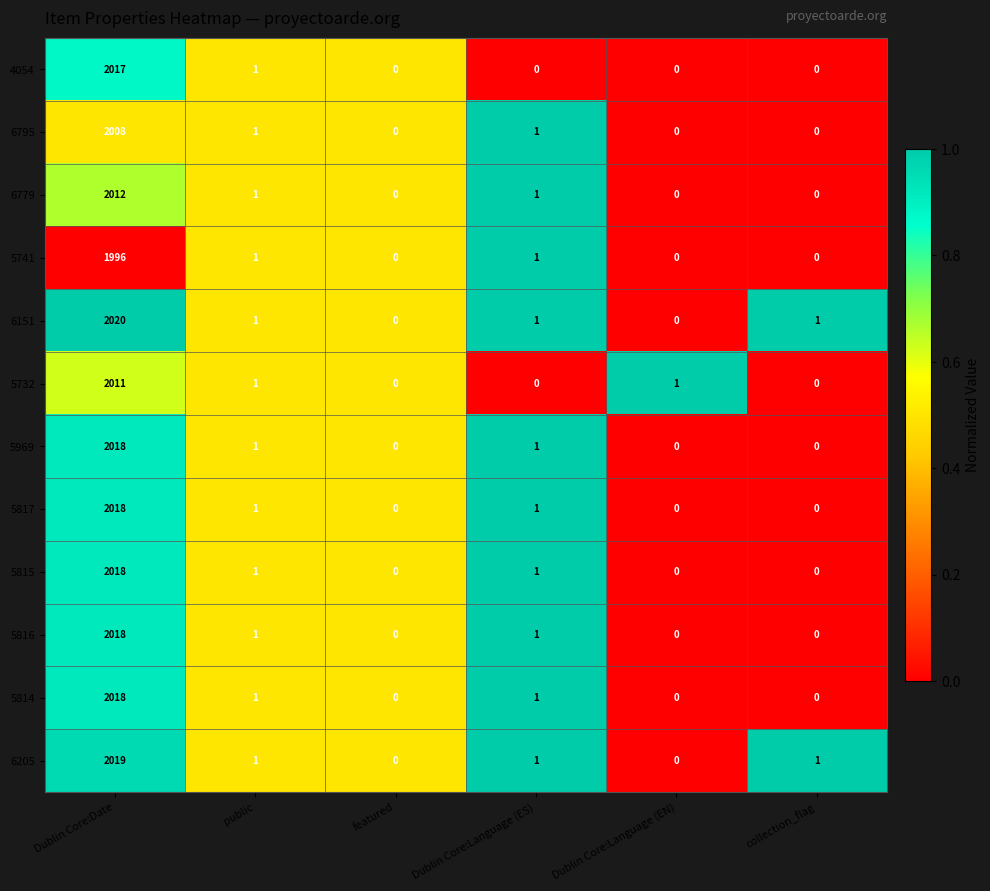

What is the maximum value for 5817?

2018